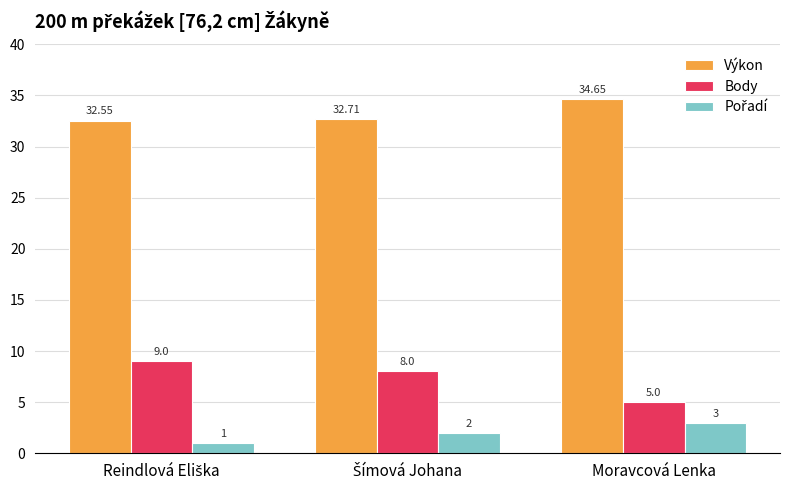

What is the average value of the Výkon series?

33.3